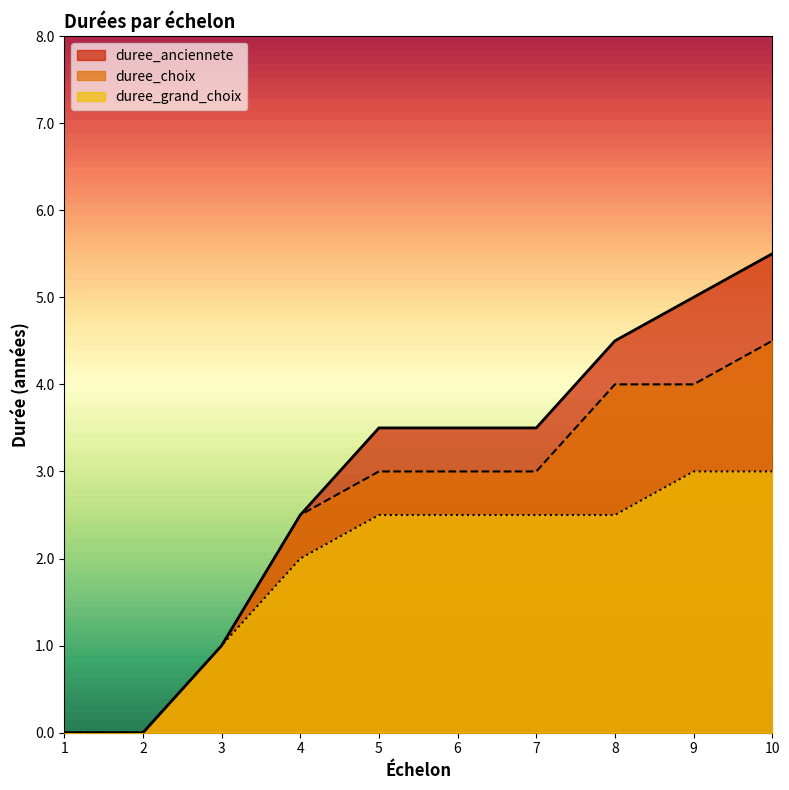

List the labels in order of duree_anciennete value, smallest first.

1, 2, 3, 4, 5, 6, 7, 8, 9, 10